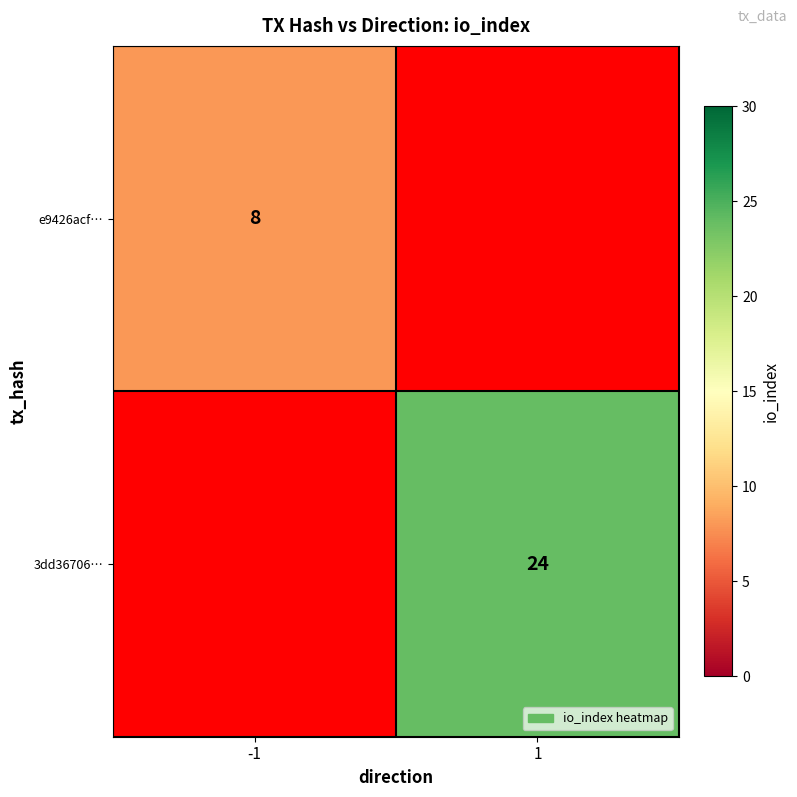

True or false: 3dd36706… has a value of 12 at 1.

False